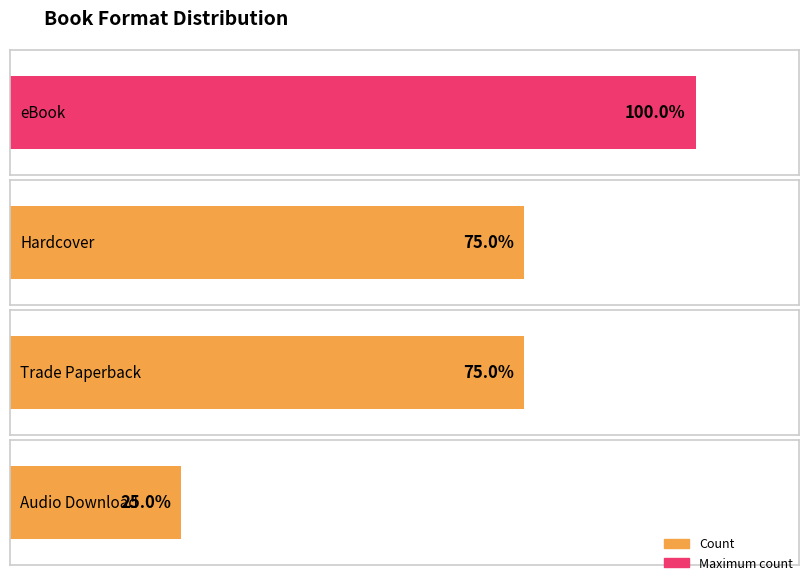

What is the average value?

14